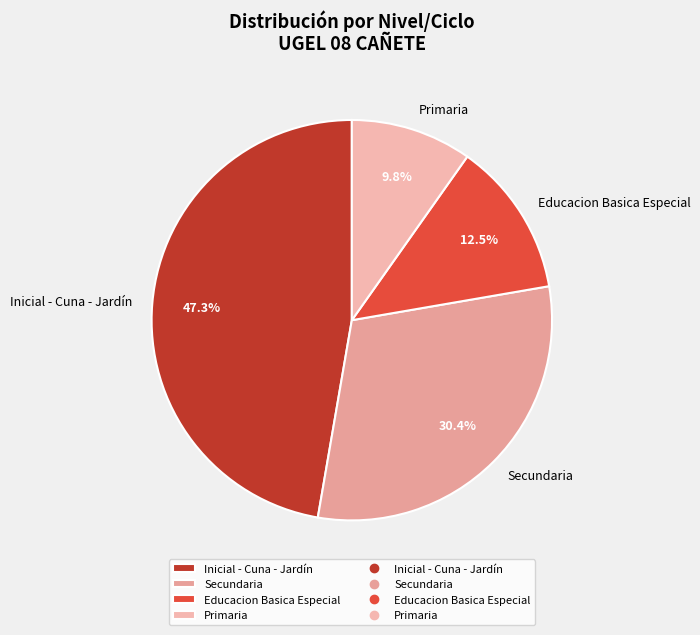

To the nearest percent, what is the average slice percentage?

25%